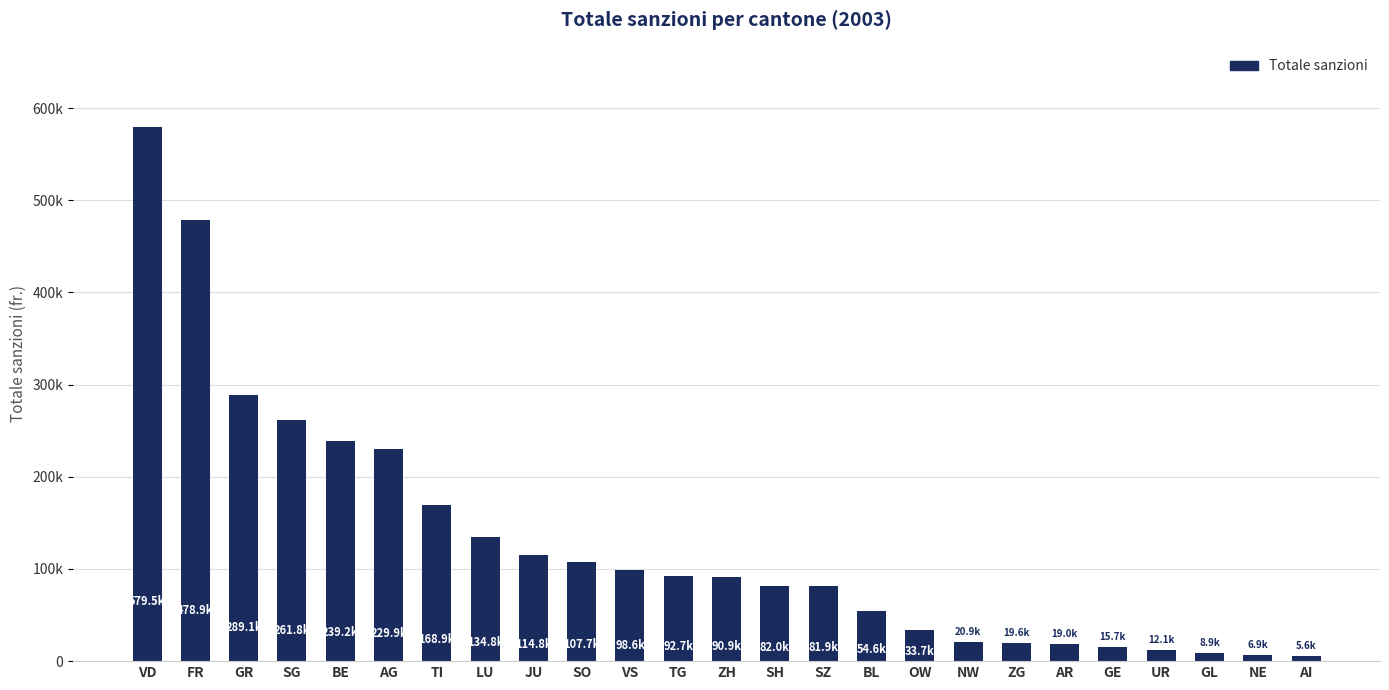

What is the difference between the maximum and minimum values?

573927